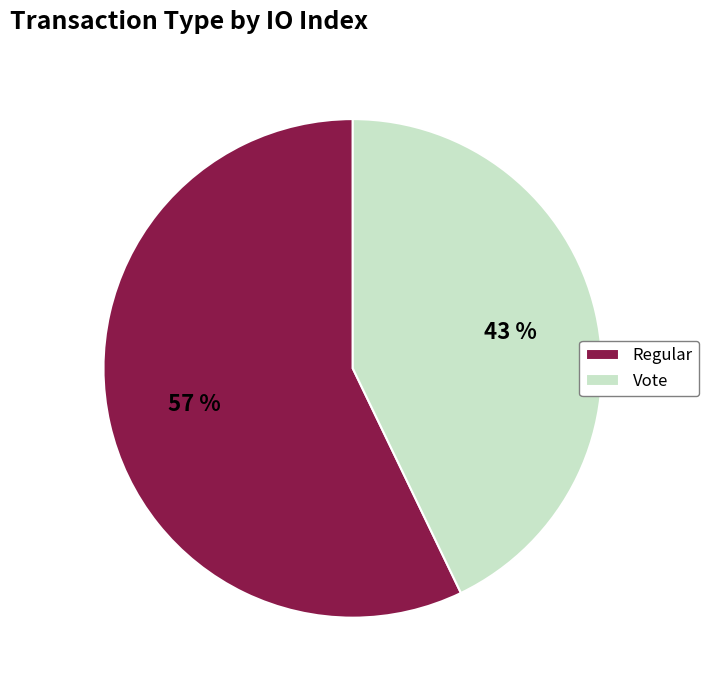

Which category has the biggest portion of the pie?

Regular